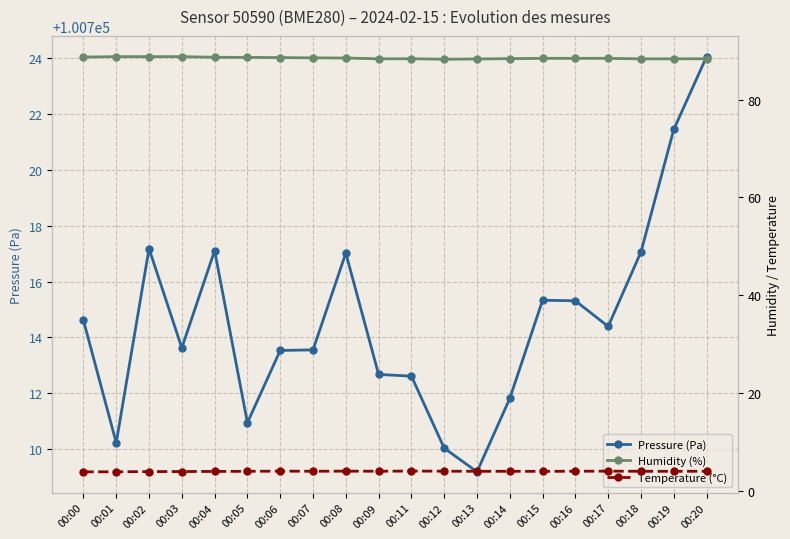

What is the difference between the maximum and second lowest values in the Pressure (Pa) series?

14.0